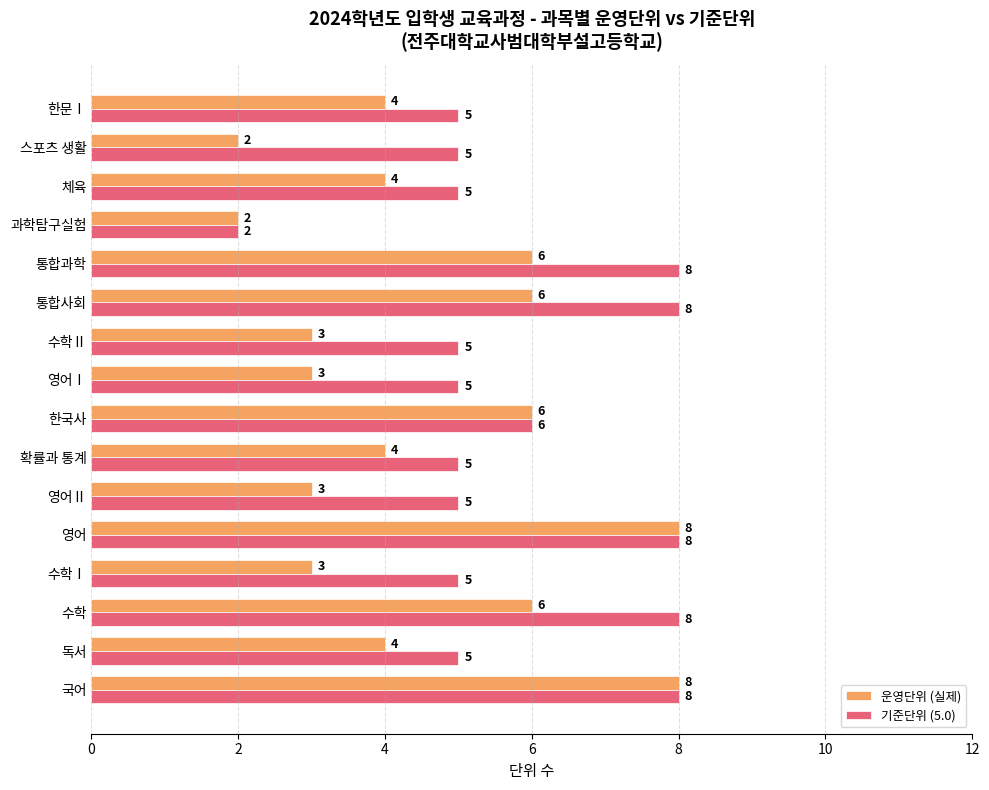

What is the sum of all 기준단위 (5.0) values?

93